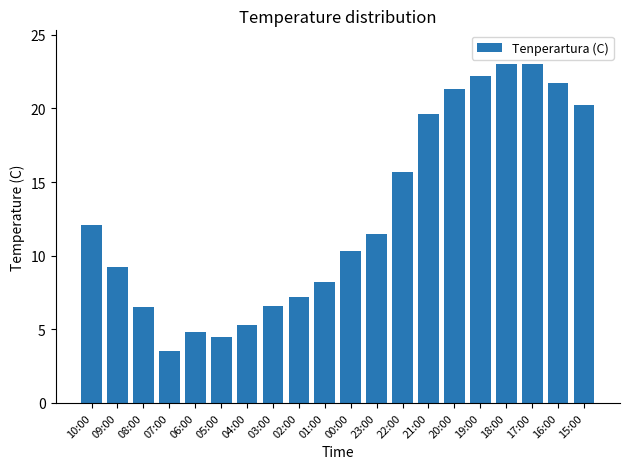

How many series are shown in this chart?

1